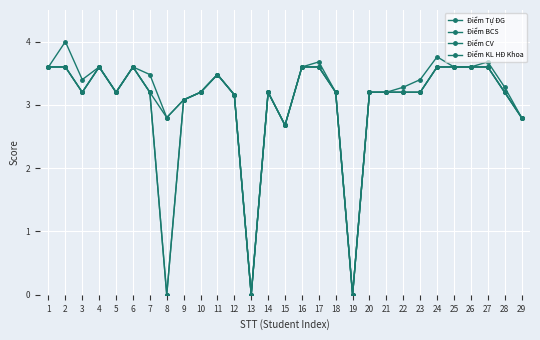

Does the chart have visible grid lines?

Yes